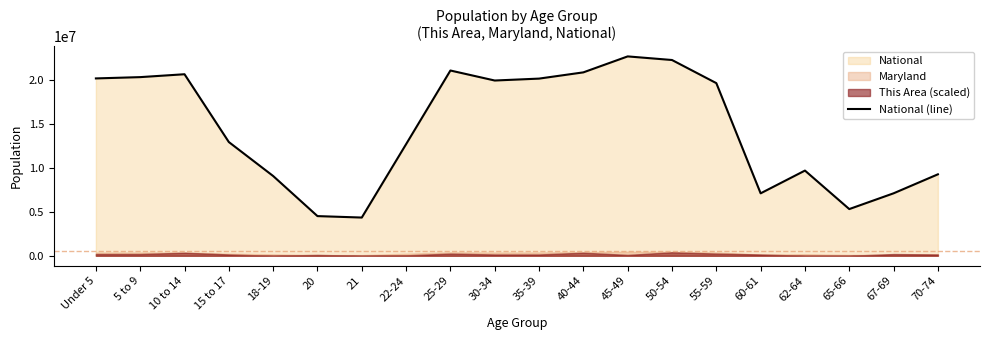

List the labels in order of value, smallest first.

21, 20, 65-66, 60-61, 67-69, 18-19, 70-74, 62-64, 22-24, 15 to 17, 55-59, 30-34, 35-39, Under 5, 5 to 9, 10 to 14, 40-44, 25-29, 50-54, 45-49